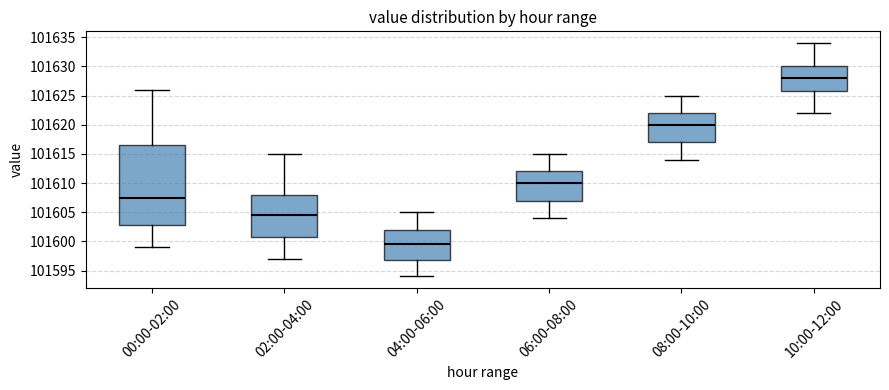

Comparing the boxes themselves (not the whiskers), which one is the tallest?

00:00-02:00